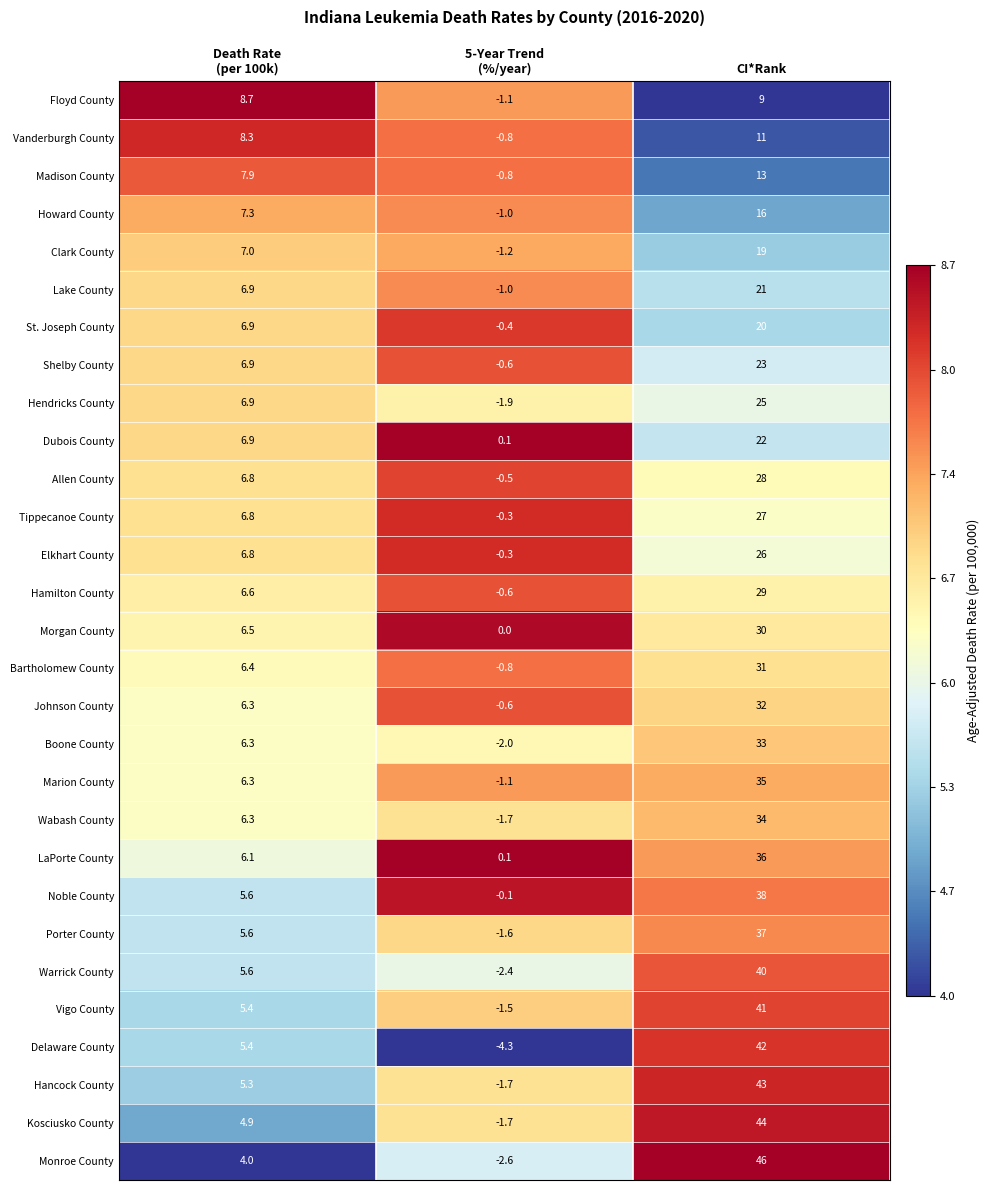

What is the total value across all series at CI*Rank?

851.0